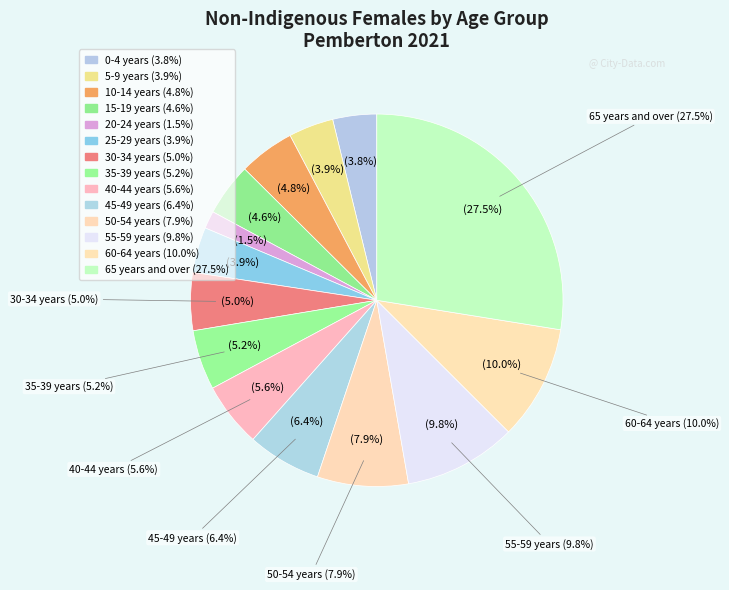

The 65 years and over slice represents 28% of the pie. True or false?

True